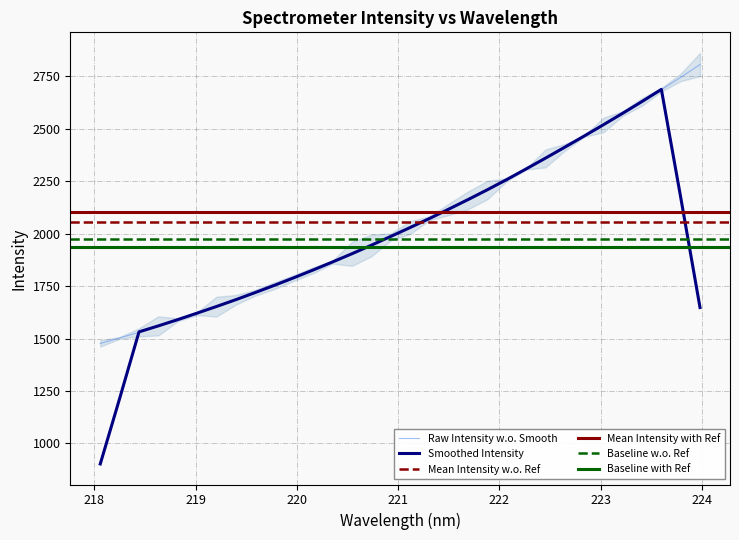

What position from the left is 220.3533?

13